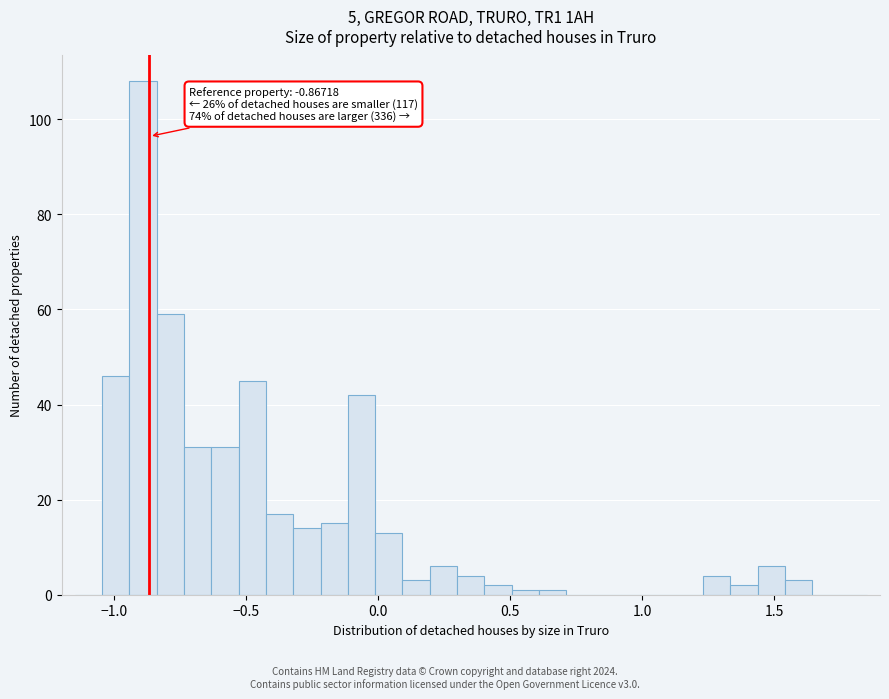

Around what value on the x-axis is the tallest bar? Give the approximate position of its centre, as read against the axis.

-0.90